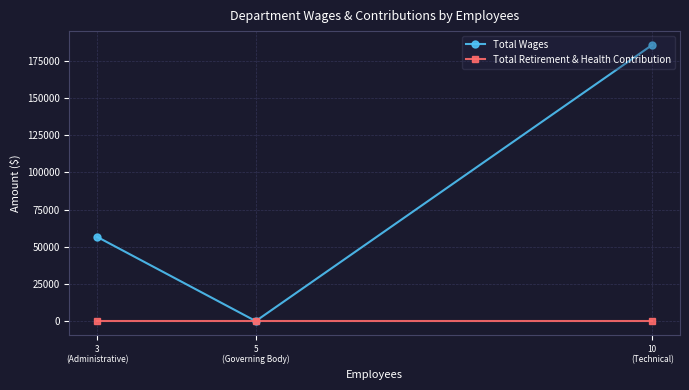

True or false: Total Wages has a value of 56618 at 3
(Administrative).

True